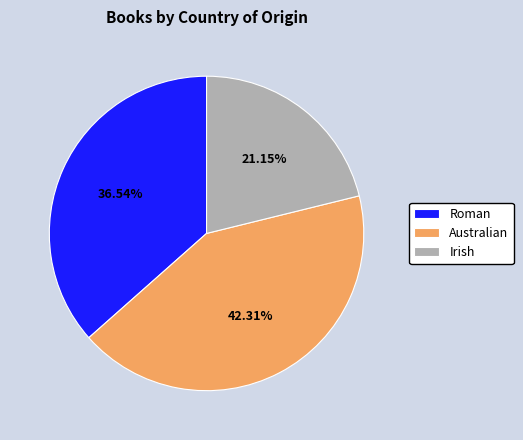

How many segments does this pie chart have?

3